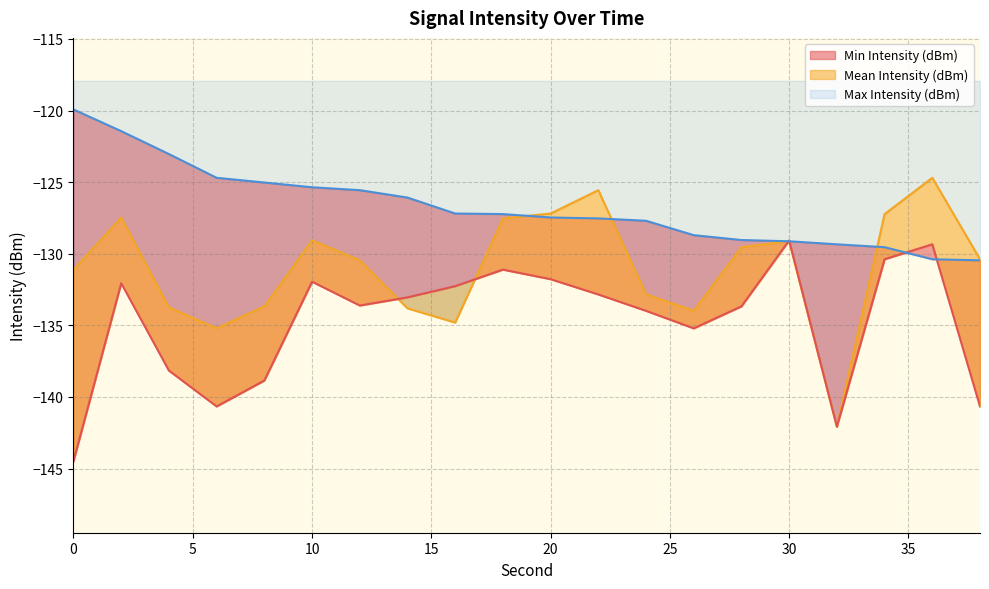

What is the smallest value displayed?

-144.5